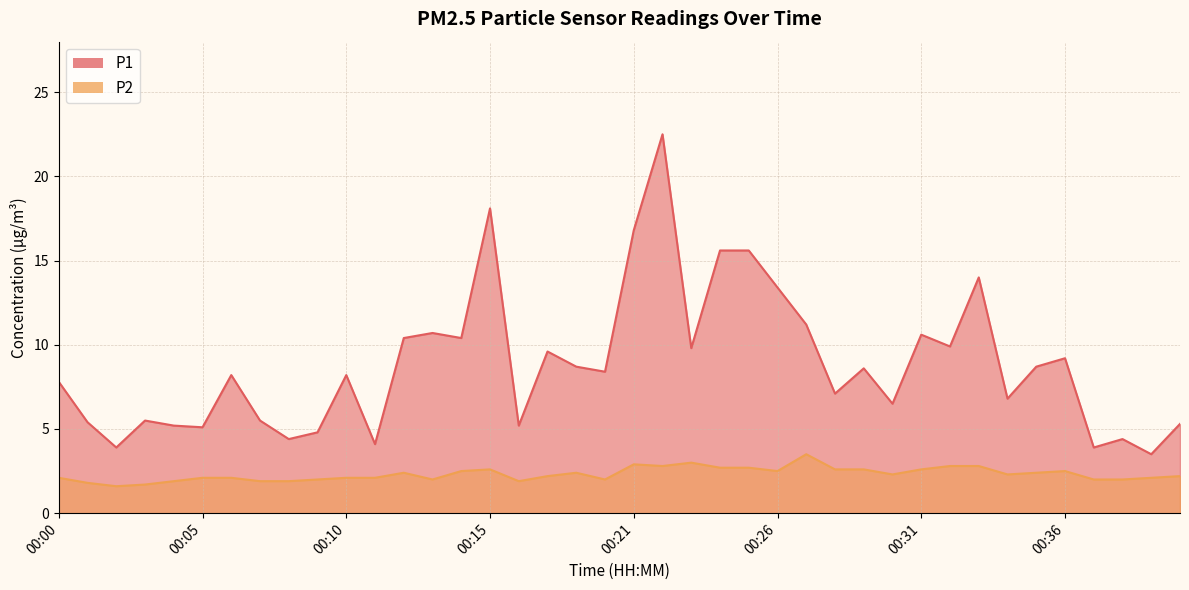

True or false: P1 has more than 0 points higher than both neighbors.

True